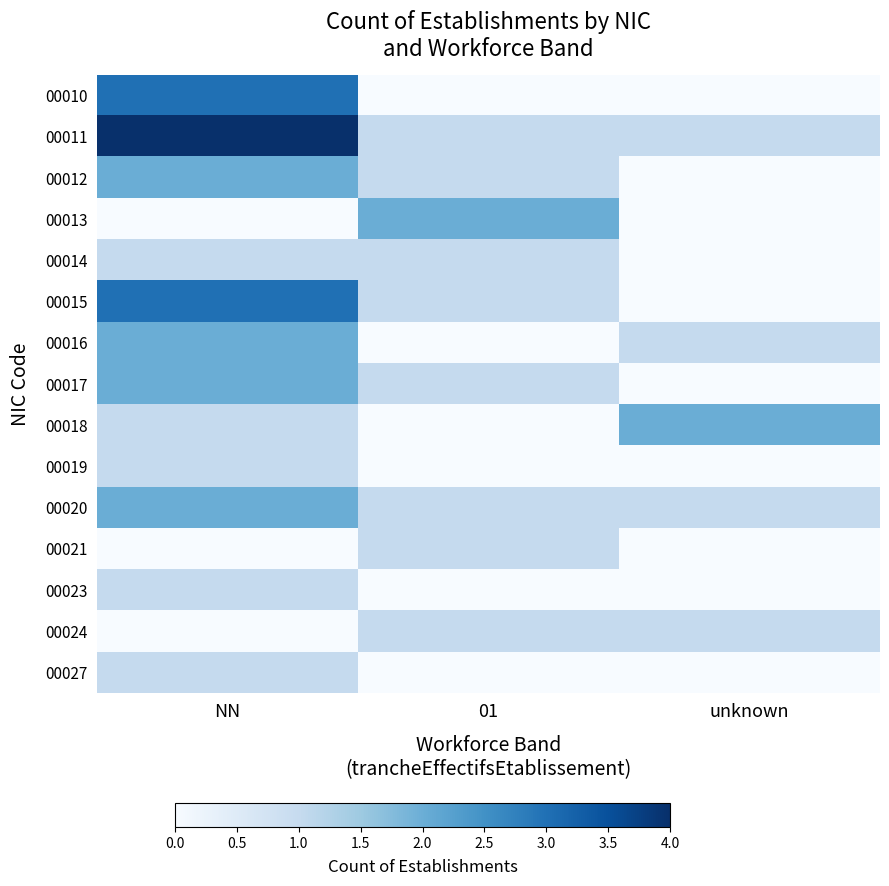

Between unknown and NN, which is larger?

NN